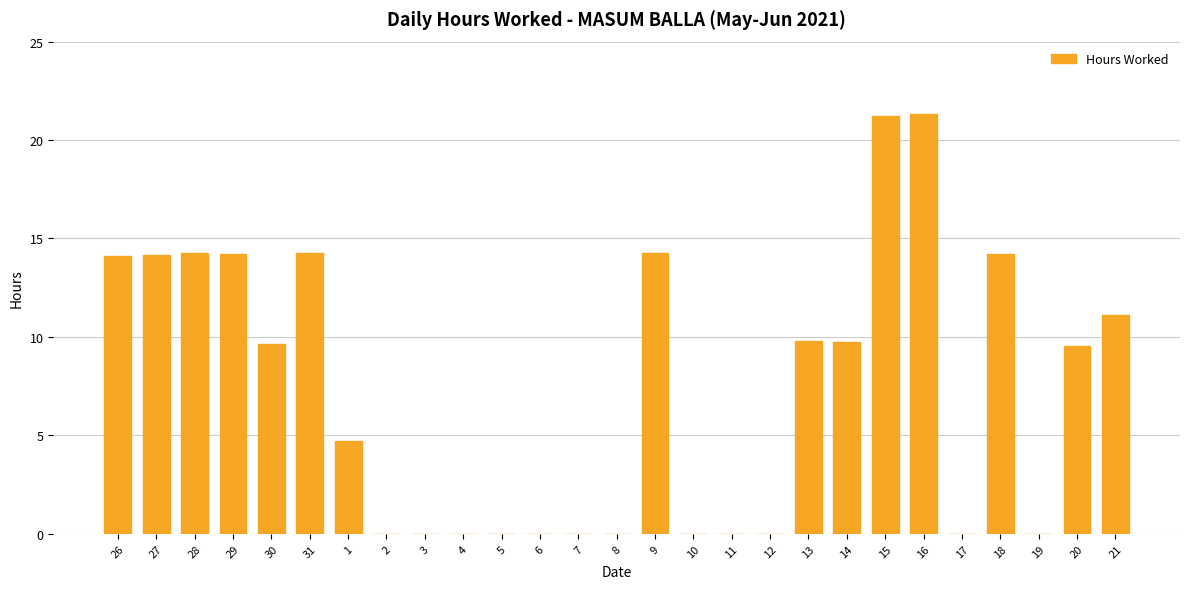

What value does the data have at 26?

14.1